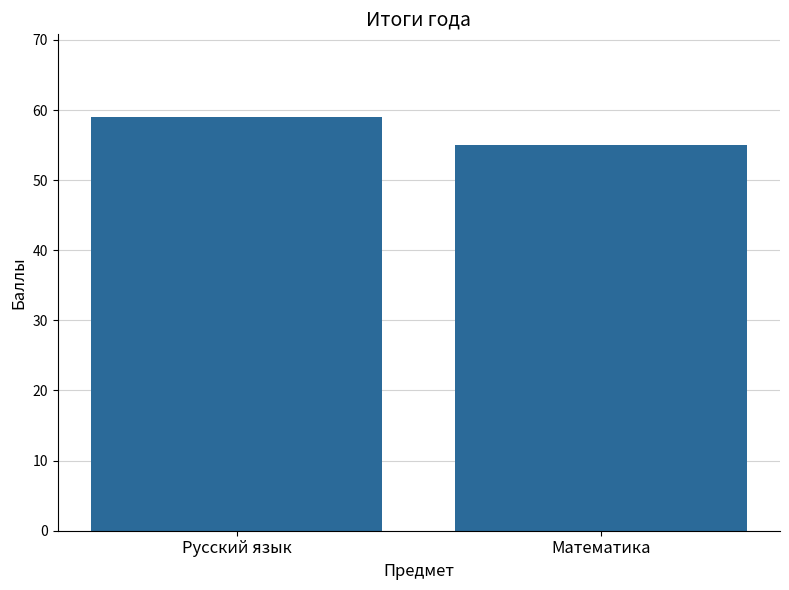

What is the sum of the values at Математика and Русский язык?

114